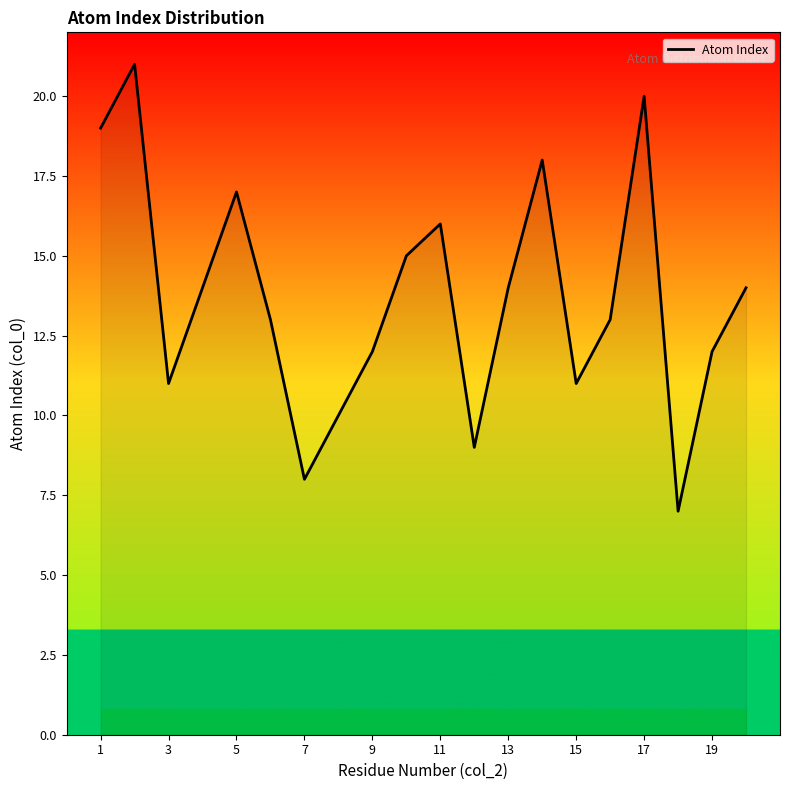

What is the greatest value displayed?

21